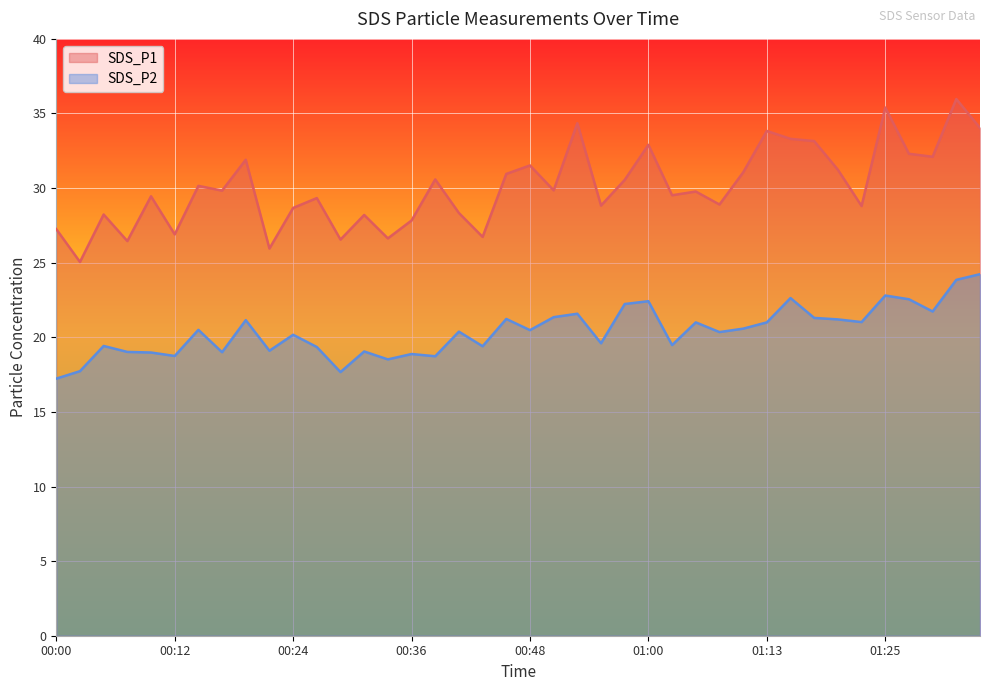

What position from the left is 01:27?

37